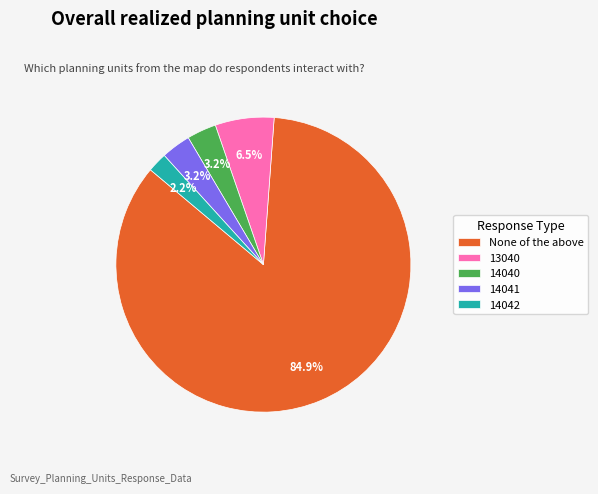

Count the number of slices in the pie.

5